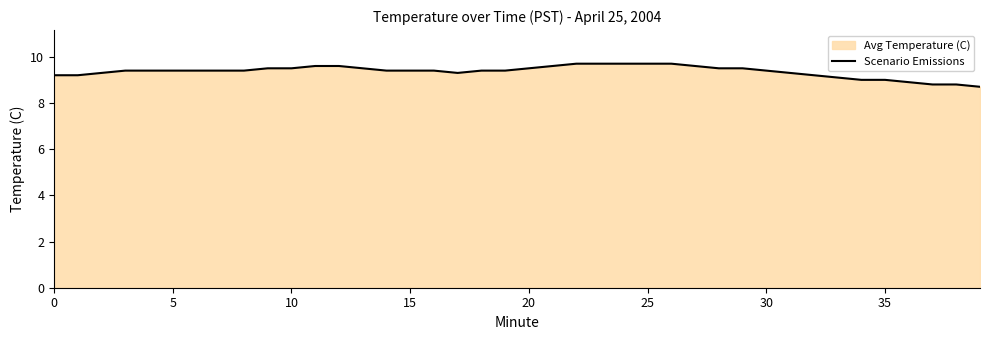

Is it true that the value at 37 is 13.1?

False